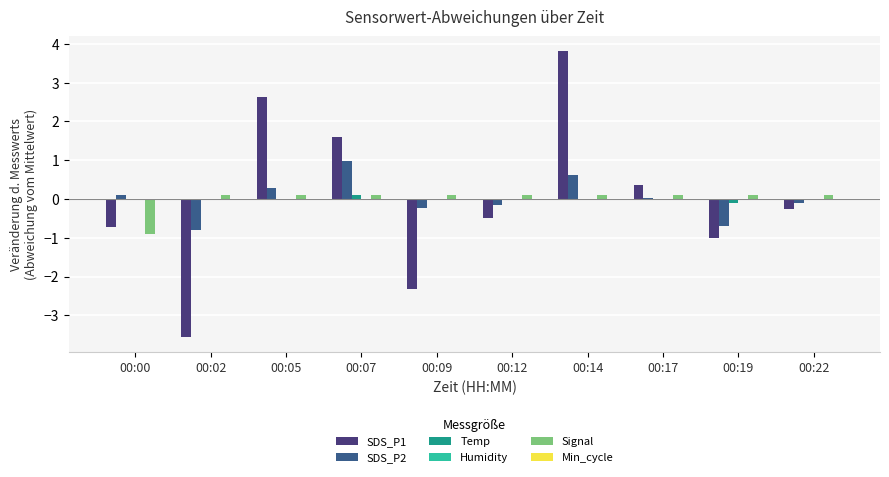

How many positive values does the SDS_P1 series have?

4